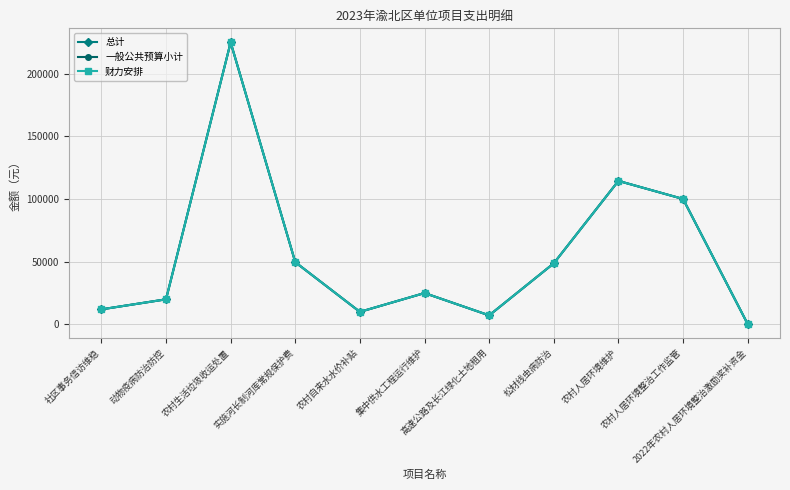

Which series changed the most between 社区事务信访维稳 and 集中供水工程运行维护?

总计